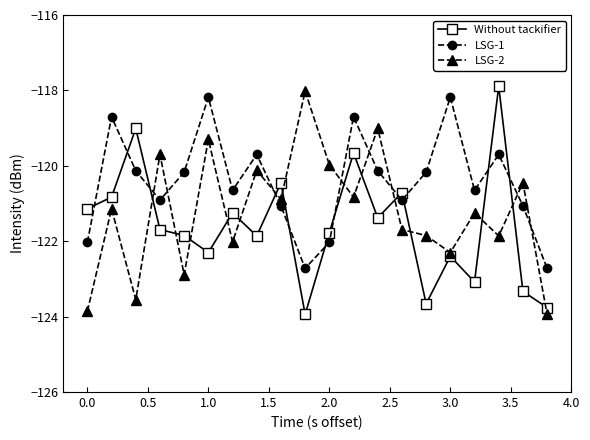

What are all the series names shown in the legend?

Without tackifier, LSG-1, LSG-2